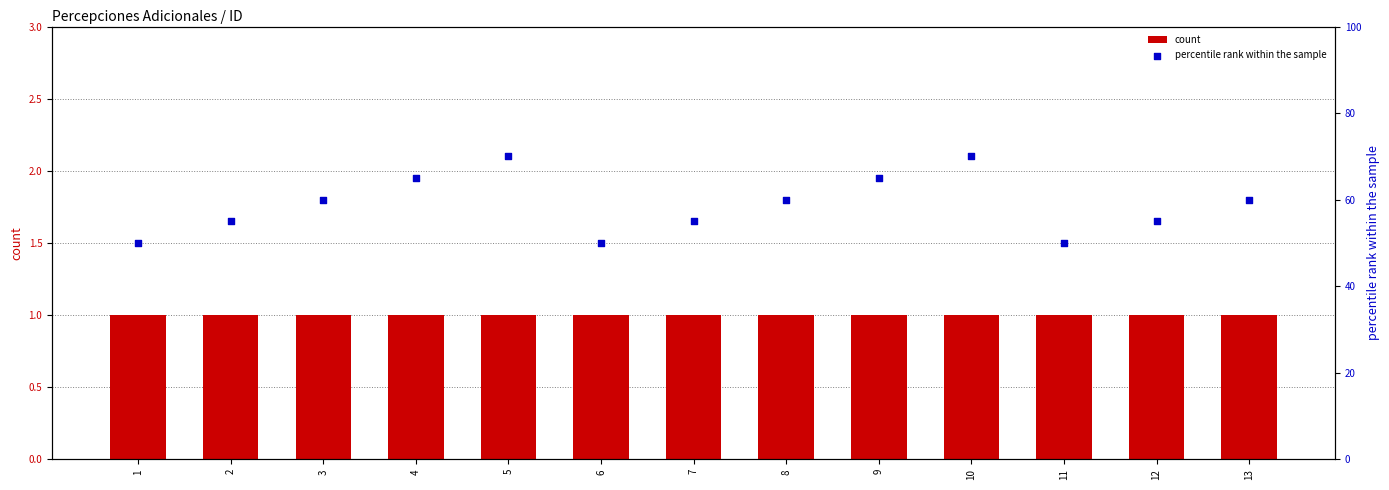

At how many categories does at least one series exceed 20?

13